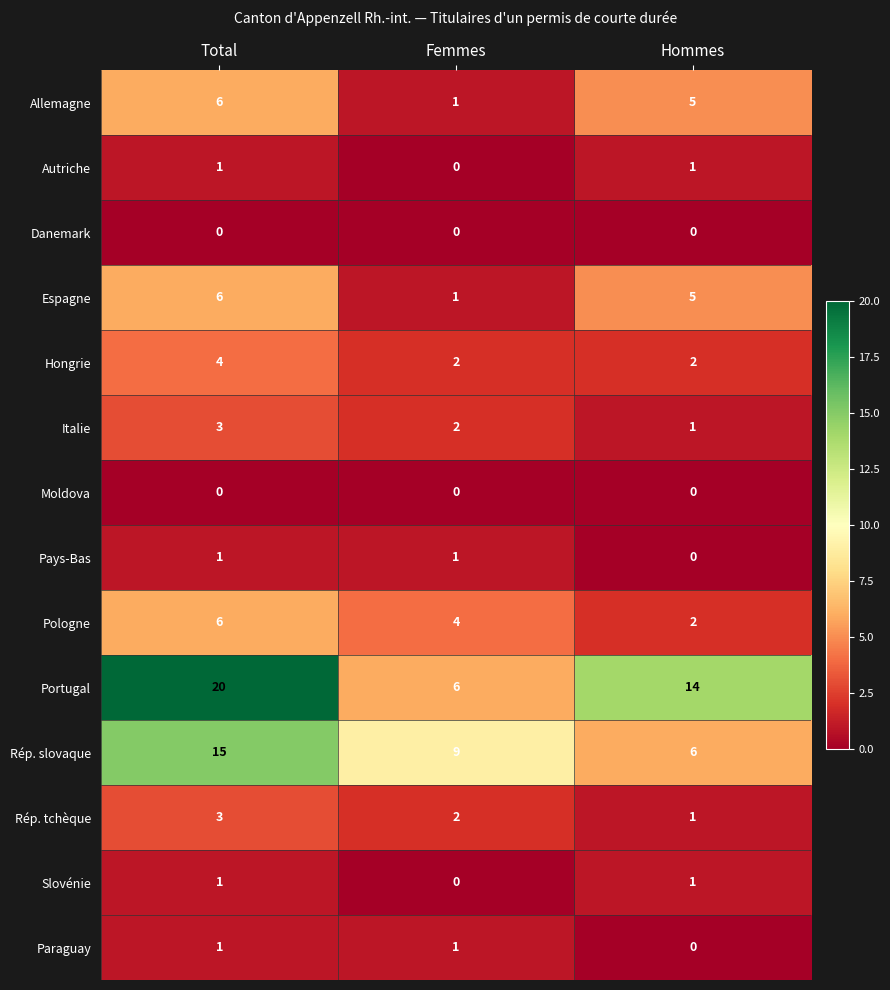

Count the number of data series in this chart.

14